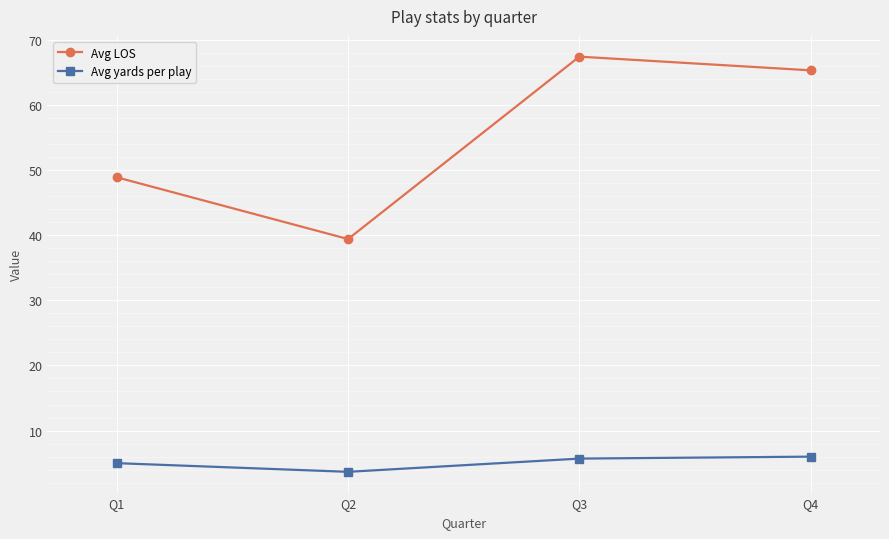

What is the sum of the Avg yards per play values at Q4 and Q2?

9.7